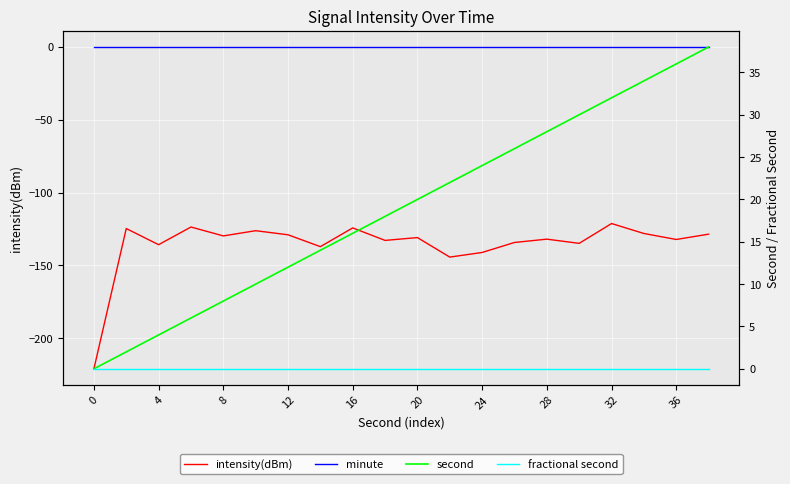

What are all the series names shown in the legend?

intensity(dBm), minute, second, fractional second